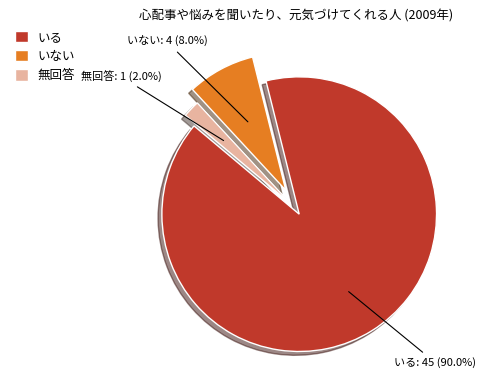

True or false: いない accounts for 21% of the total.

False